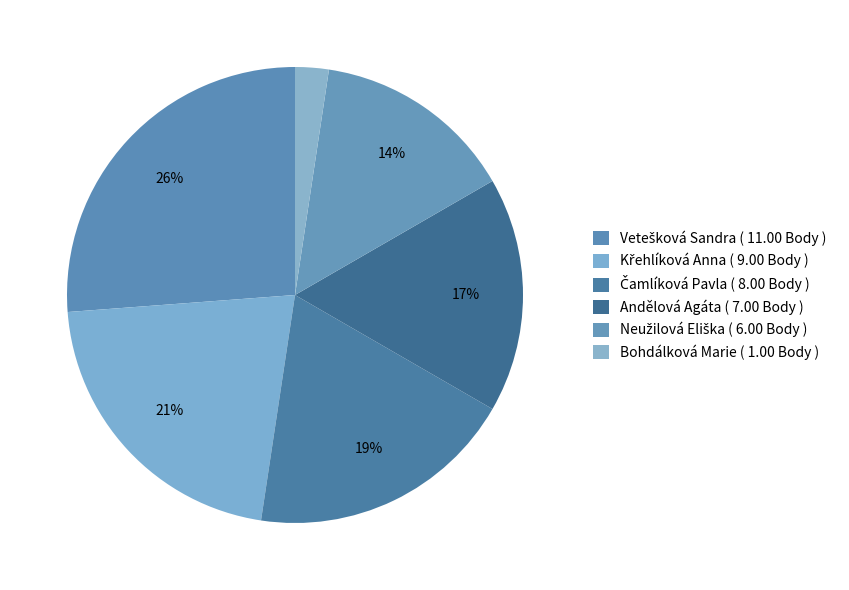

True or false: Neužilová Eliška accounts for 27% of the total.

False